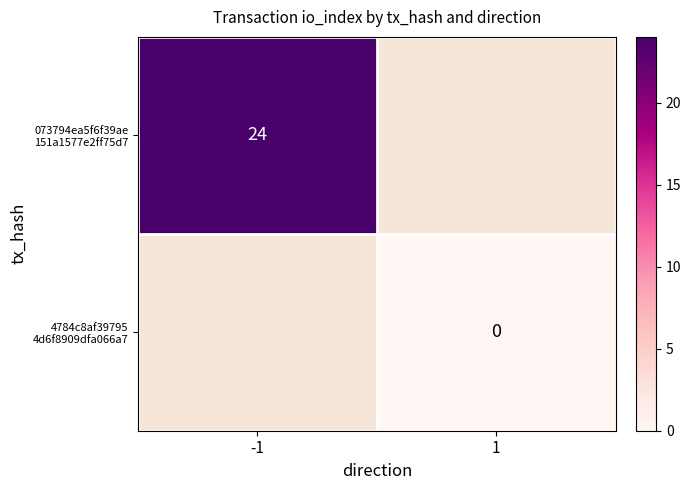

Which category has the lowest value in the 4784c8af39795 4d6f8909dfa066a7 series?

-1